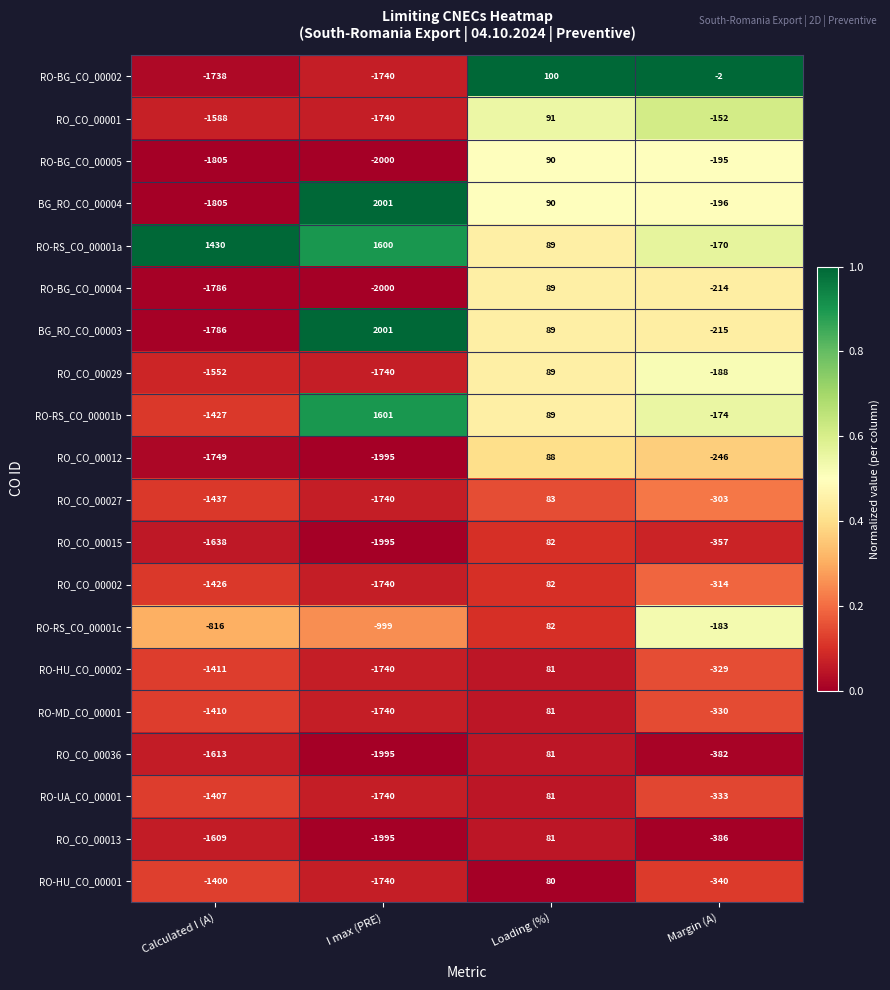

What is the difference between the highest and lowest values at Calculated I (A)?

3235